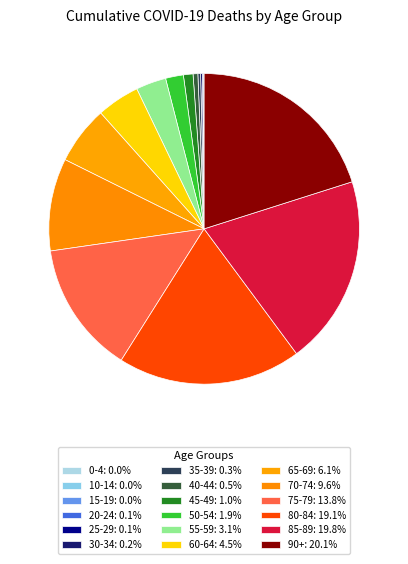

Is there any slice that represents more than half of the pie?

No